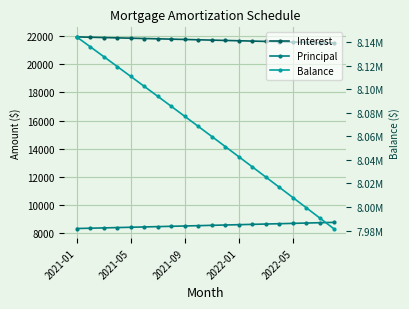

What is the total value across all series at 11?

8081488.1